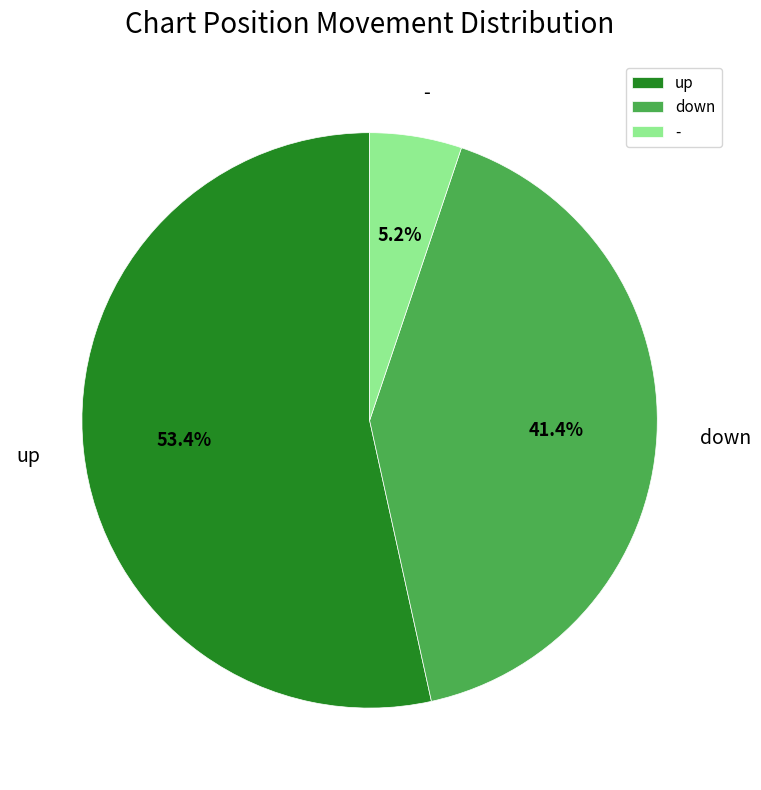

The down slice represents 32% of the pie. True or false?

False